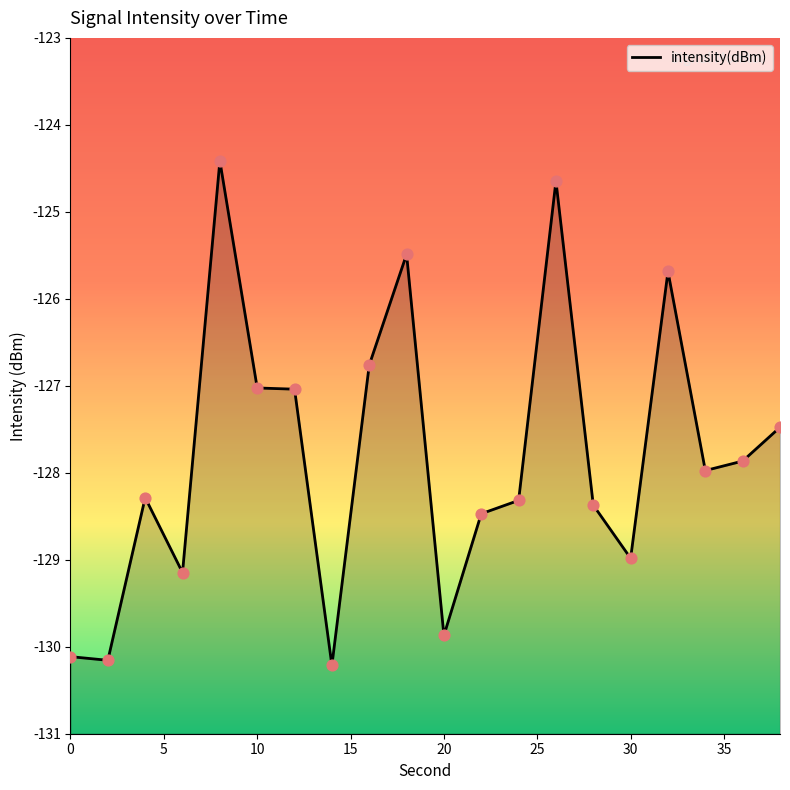

What is the change in value from 8 to 32?

-1.3